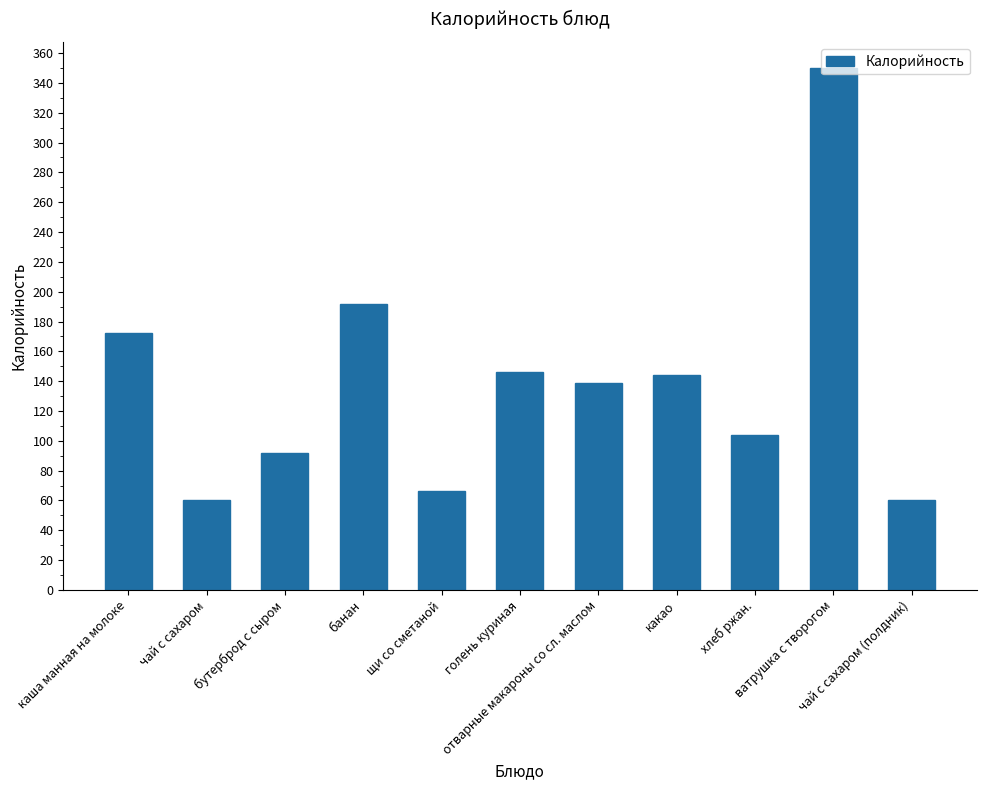

What is the minimum value shown in the chart?

60.0